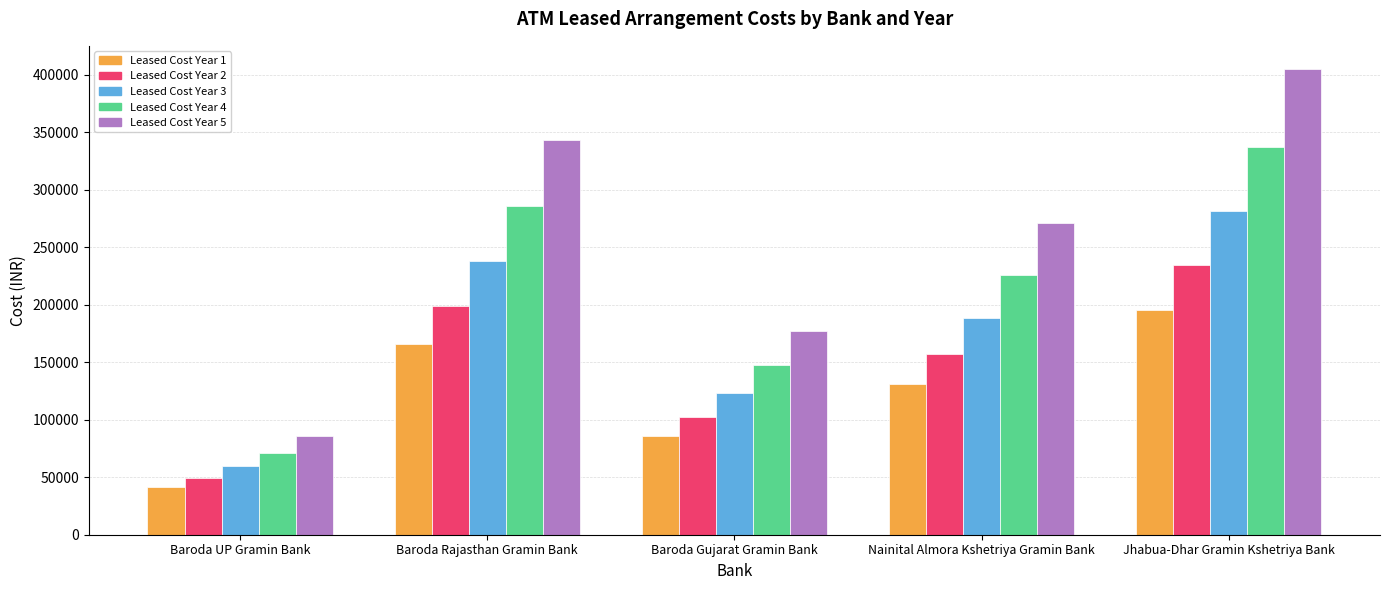

Rank the series at Baroda UP Gramin Bank from lowest to highest value.

Leased Cost Year 1, Leased Cost Year 2, Leased Cost Year 3, Leased Cost Year 4, Leased Cost Year 5